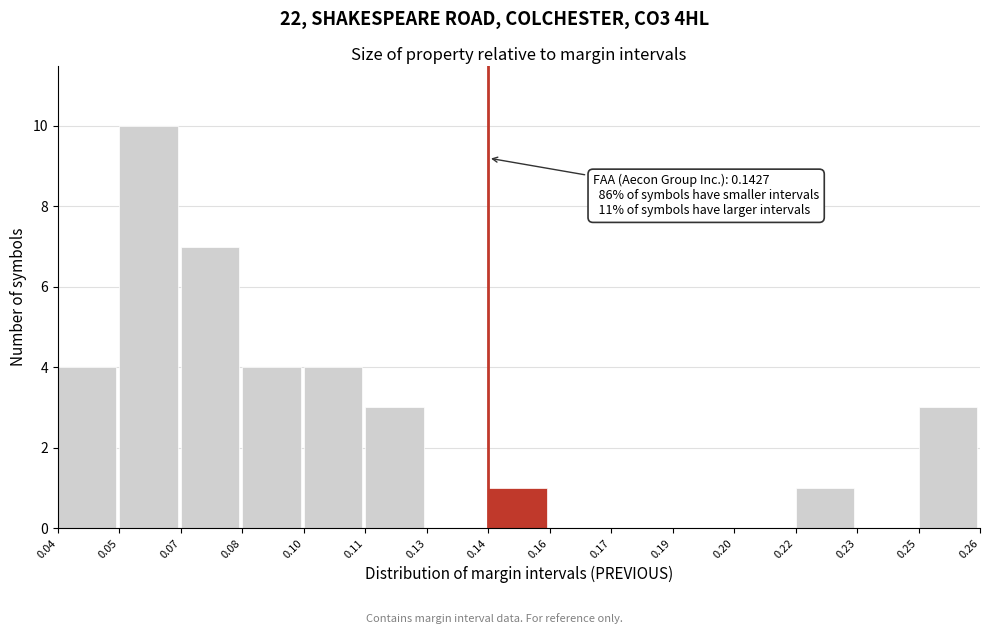

Reading left to right, transcribe all the data shown in this chart.

0.04=4	0.05=10	0.07=7	0.08=4	0.10=4	0.11=3	0.13=0	0.14=1	0.16=0	0.17=0	0.19=0	0.20=0	0.22=1	0.23=0	0.25=3